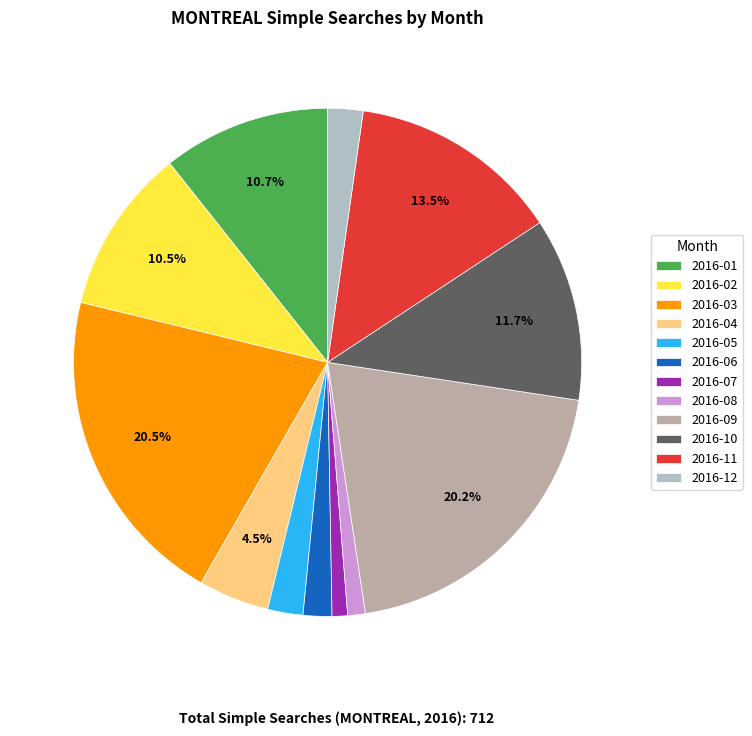

Is there a majority slice in this chart?

No